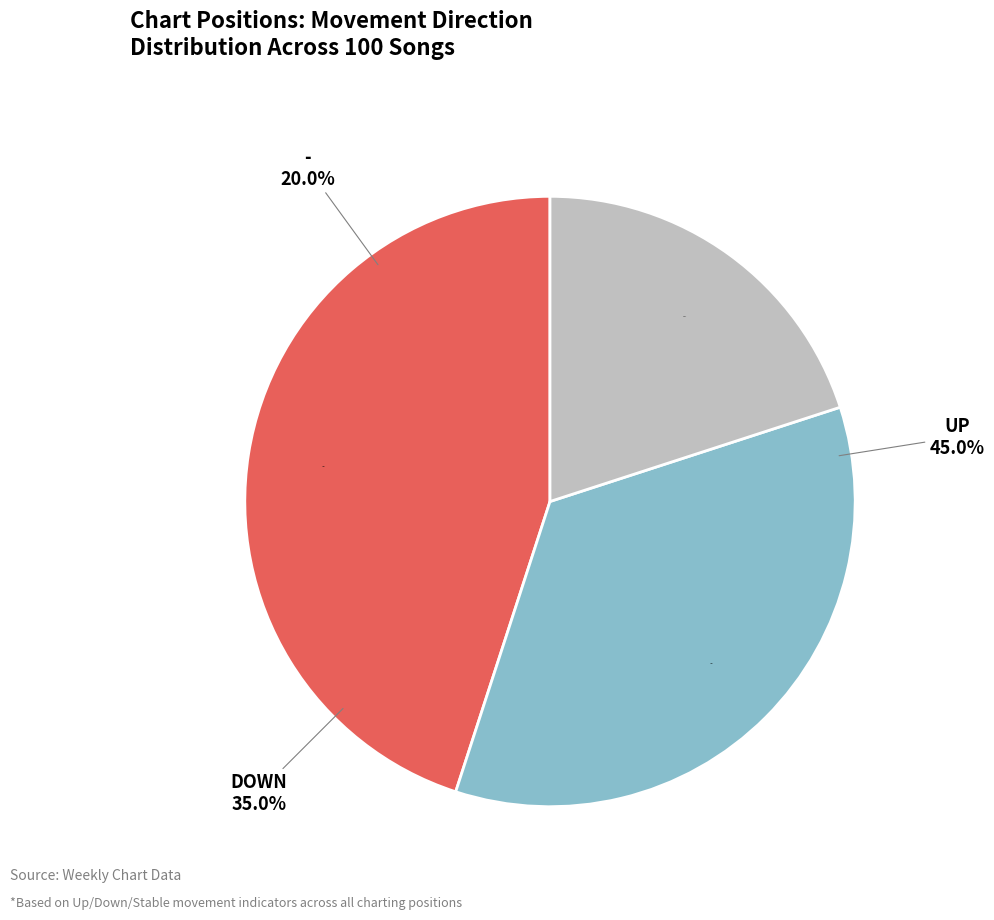

What percentage do down and up together represent?

80.0%